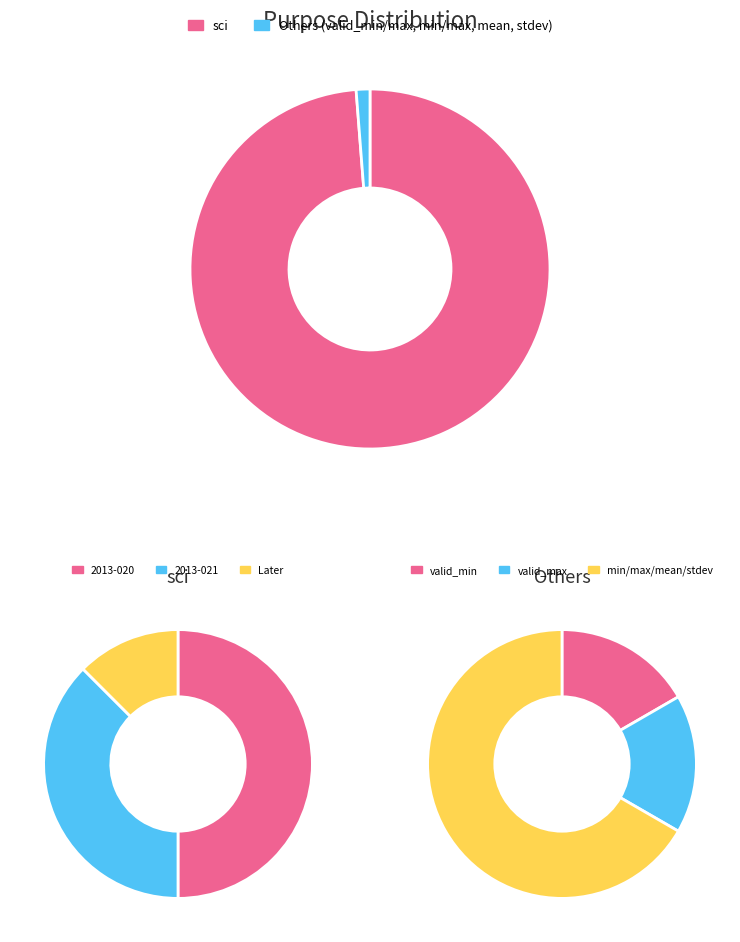

Is it true that stdev is 9% of the pie?

False